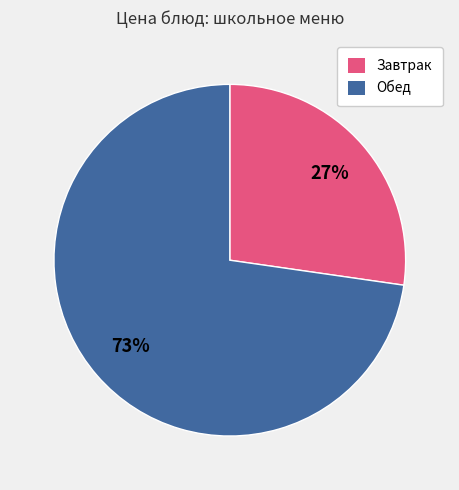

Count the number of slices in the pie.

2